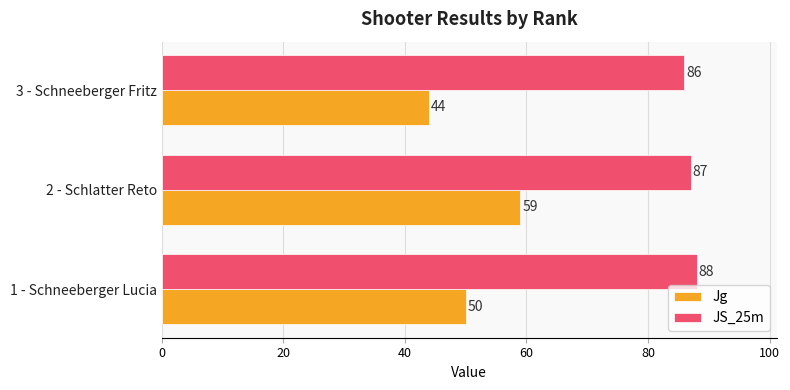

List the labels in order of Jg value, largest first.

2 - Schlatter Reto, 1 - Schneeberger Lucia, 3 - Schneeberger Fritz